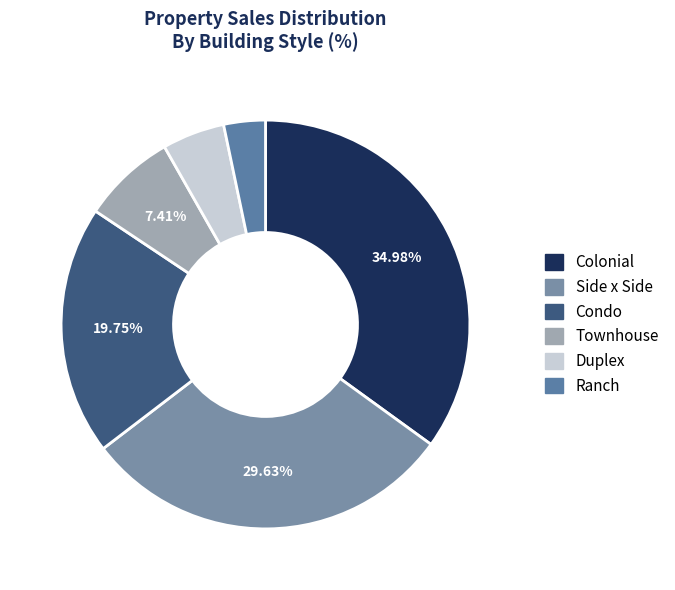

To the nearest percent, what is the difference between the largest and smallest slice percentages?

32%